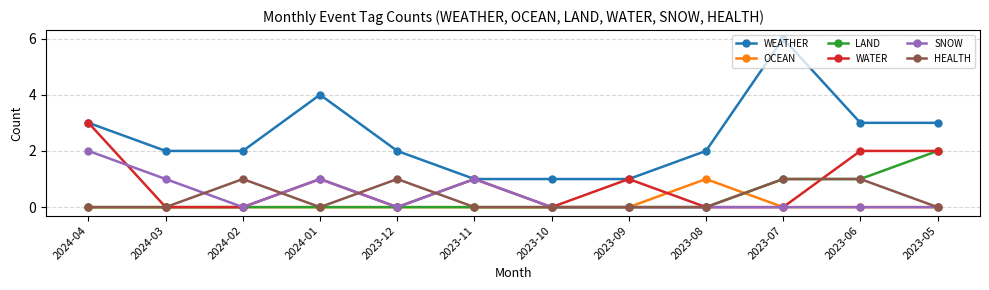

True or false: WATER has more than 1 interior local peaks.

True